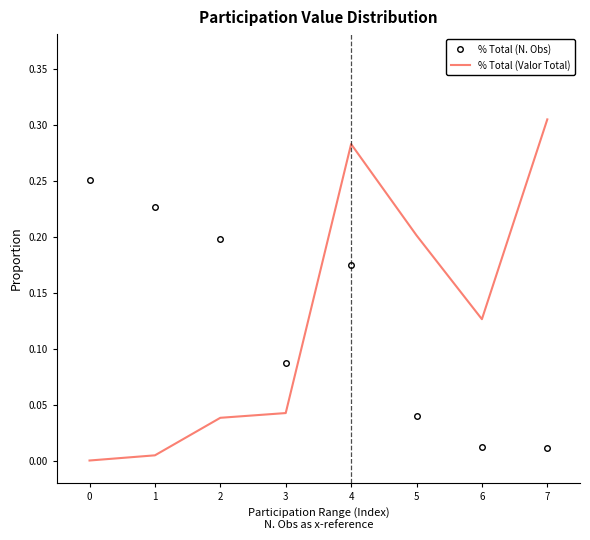

Which category has the highest value in the % Total (Valor Total) series?

7